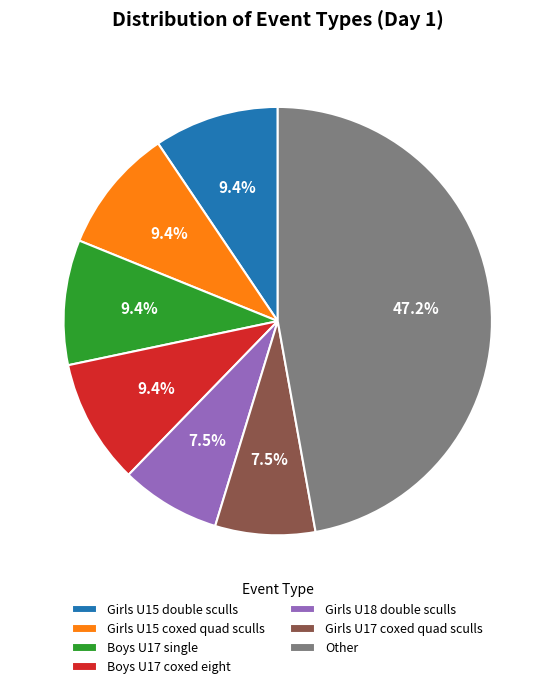

Count the number of slices in the pie.

7